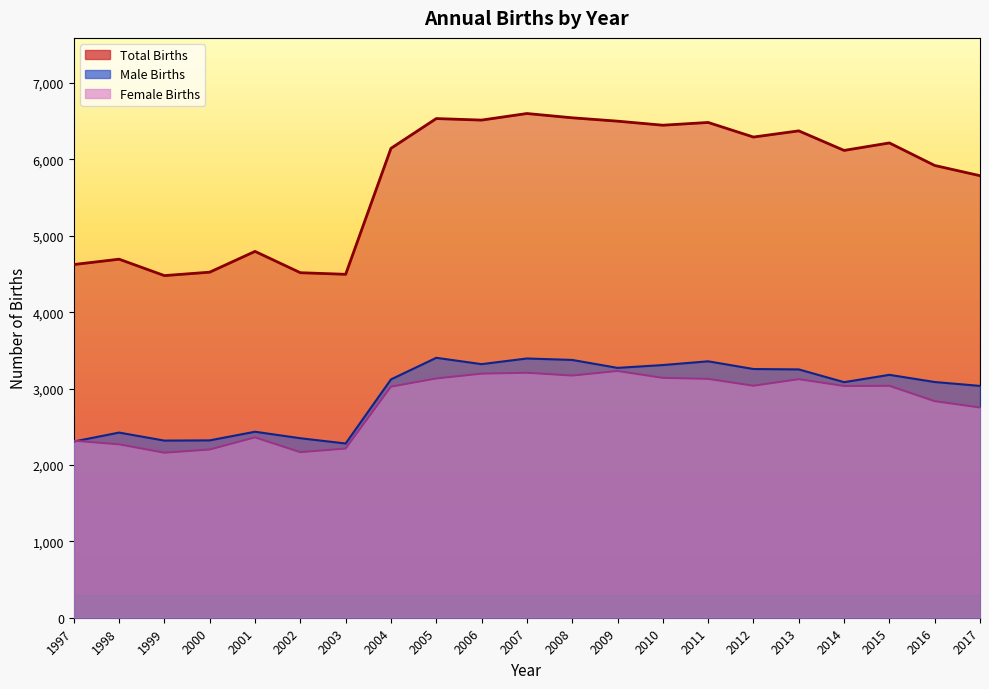

How many interior local peaks does the Total Births series have?

7